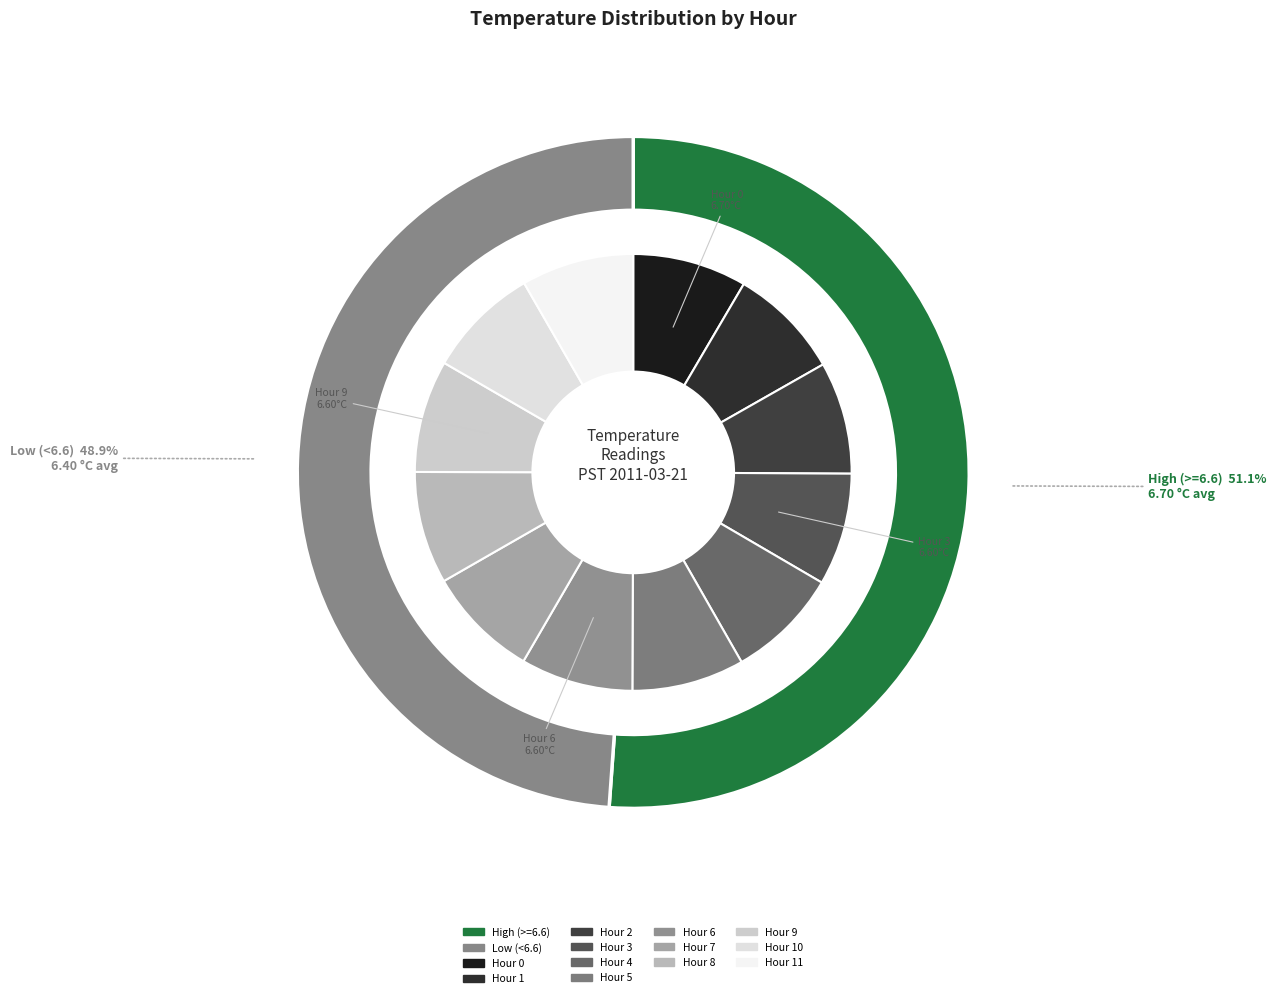

Approximately how many times larger is the value at Hour 0 compared to Hour 11?

1.0